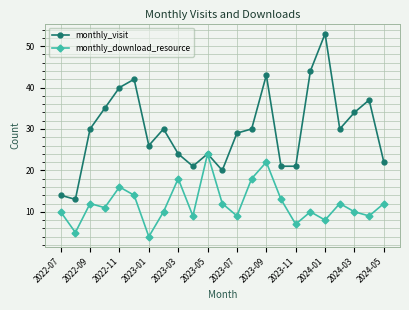

List the series in order of their overall mean, lowest first.

monthly_download_resource, monthly_visit